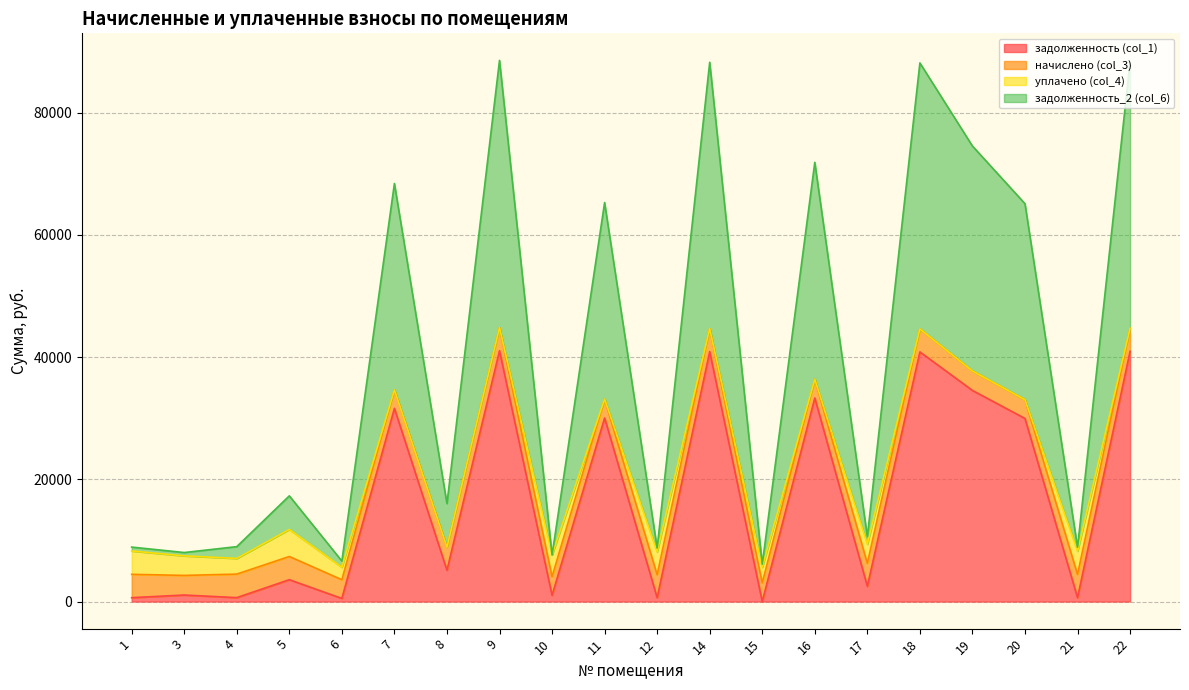

What is the minimum value for задолженность_2 (col_6)?

6113.6